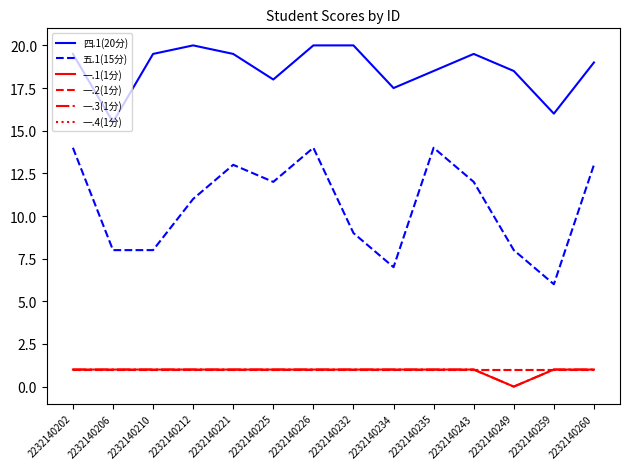

Which category has the lowest value across all series?

2232140249